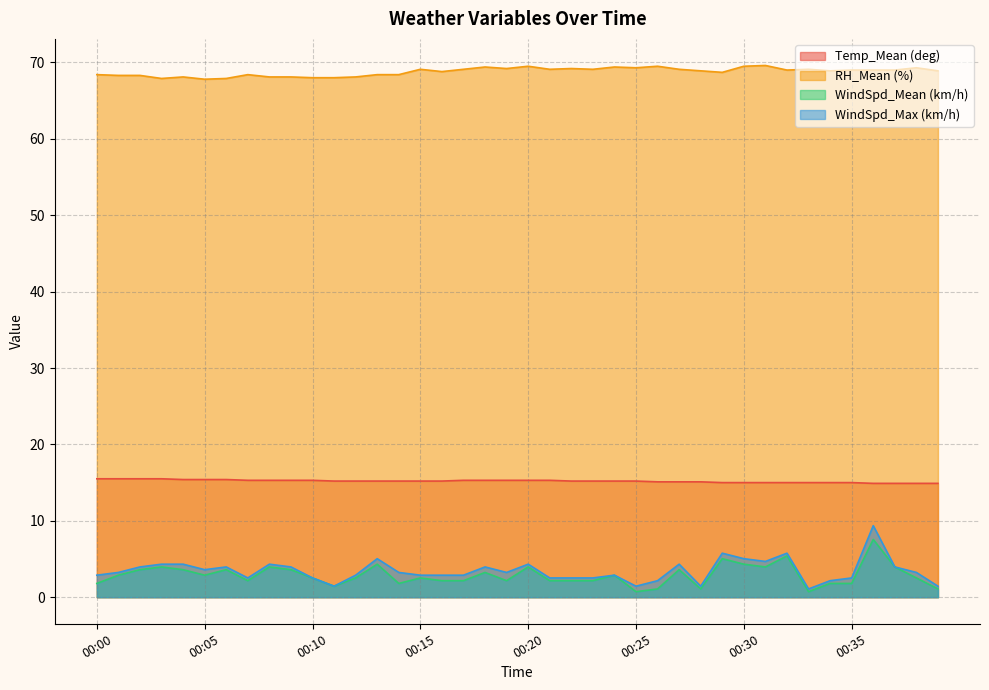

Where does the Temp_Mean (deg) series first go above 15?

00:00